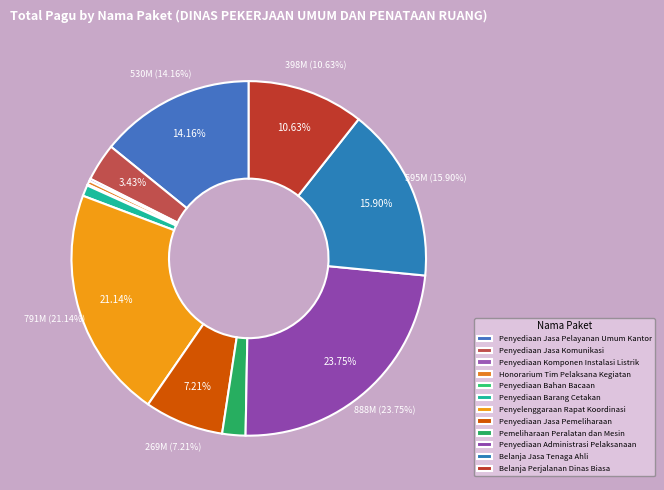

Which category has the biggest portion of the pie?

Penyediaan Administrasi Pelaksanaan